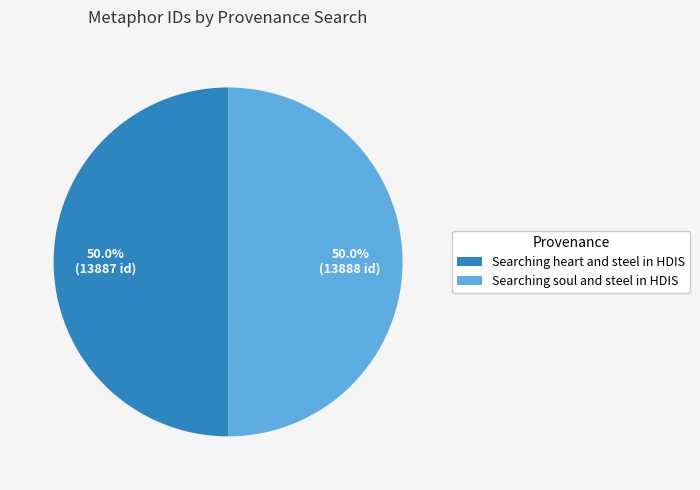

What percentage is NOT represented by Searching heart and steel in HDIS?

50.0%